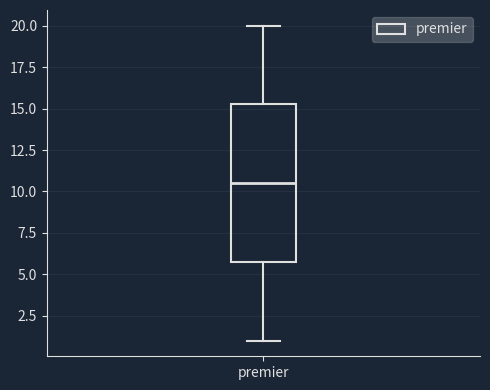

Transcribe this box plot: give where the median line is, the range the box spans, and where the two whiskers end, as read against the y-axis. The values are not printed on the chart, so give them approximately, as read against the axis.

median 10.5, box 6.0 to 15.5, whiskers 1.0 to 20.0